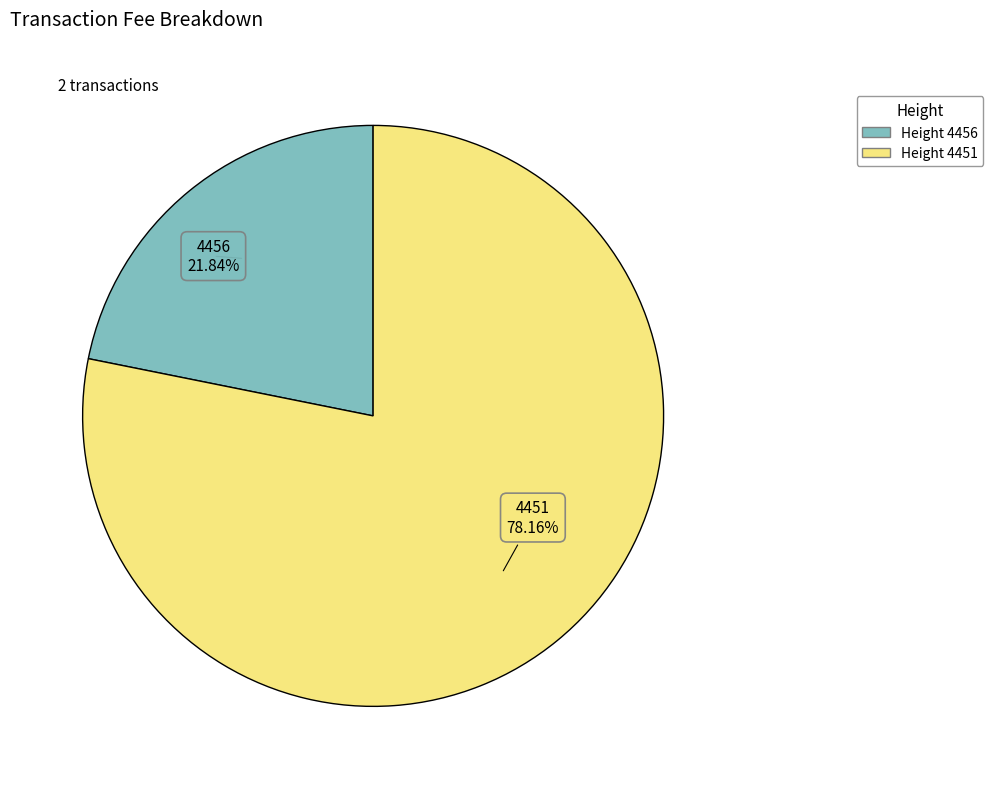

To the nearest percent, what percentage of the pie is 4456?

22%